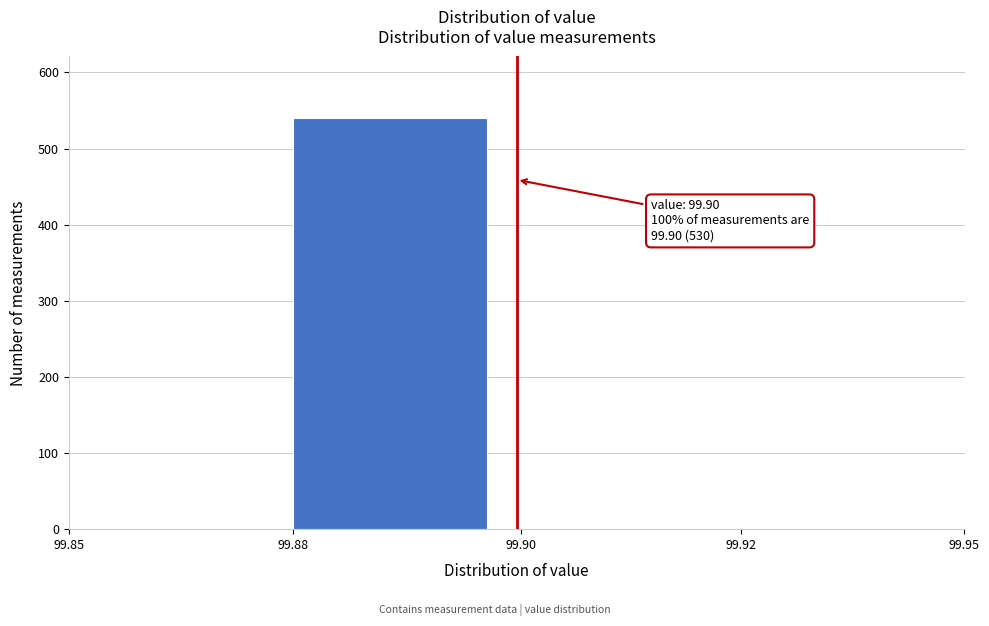

Reading left to right, what are all the values shown in this chart?

99.85=0	99.88=540	99.90=0	99.92=0